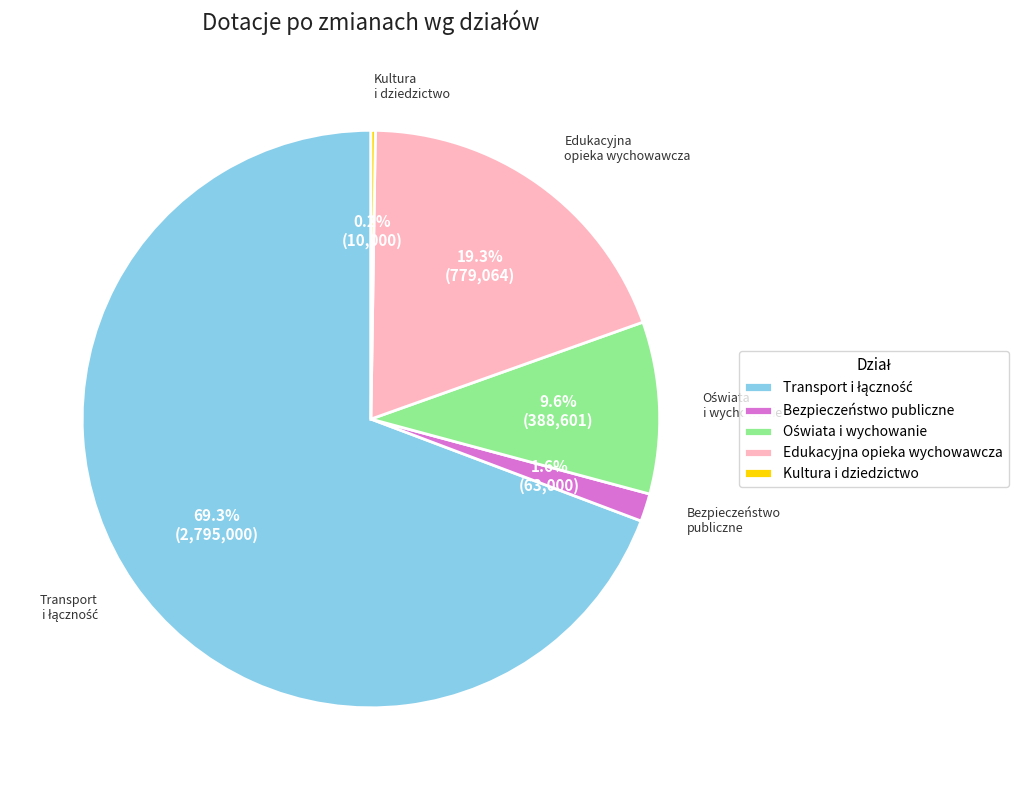

Does Edukacyjna opieka wychowawcza represent more than half of the total?

No